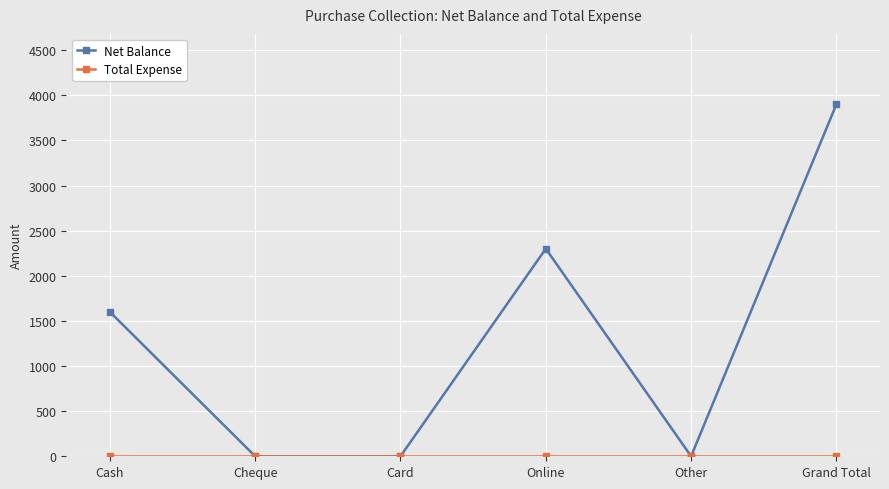

What is the highest value of the Net Balance series?

3900